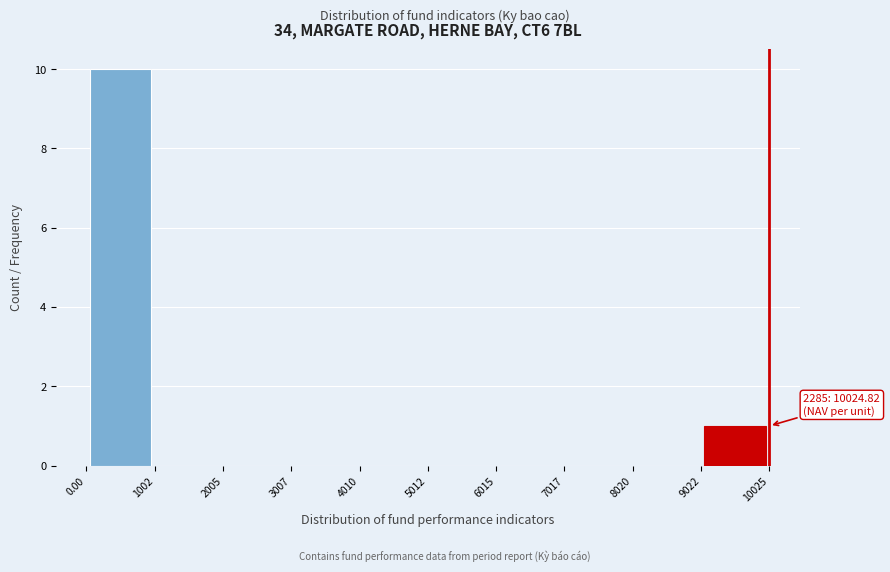

Which range on the x-axis has the tallest bar?

0.00 to 1002